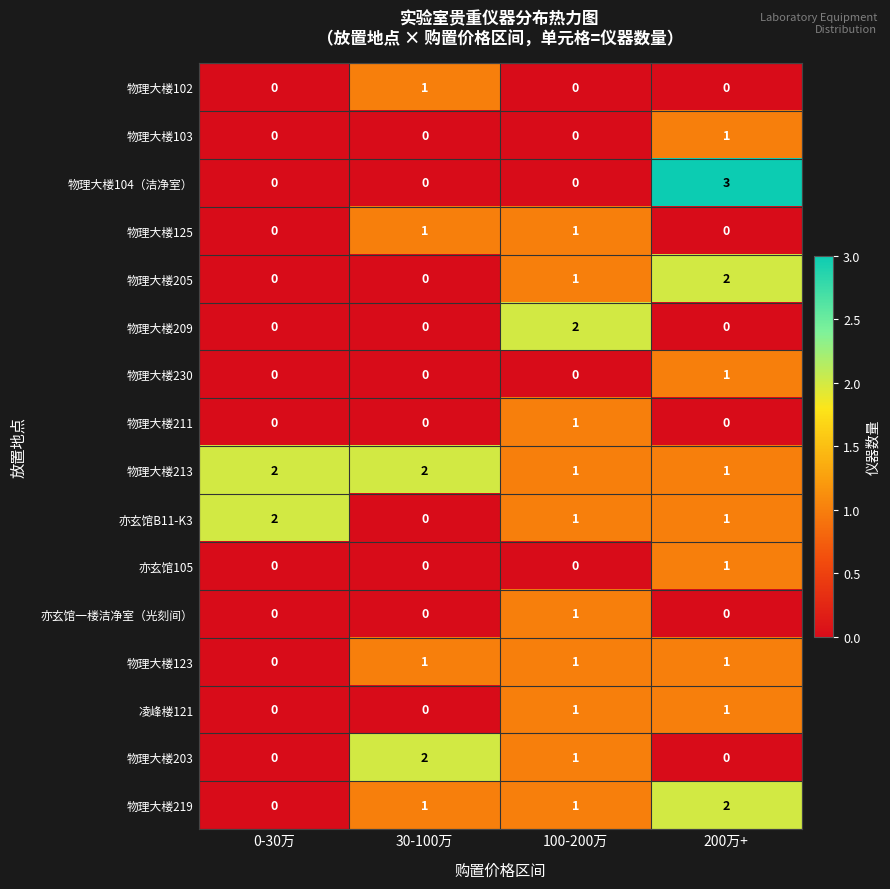

Count the 物理大楼213 values in the range 1 to 2.

4